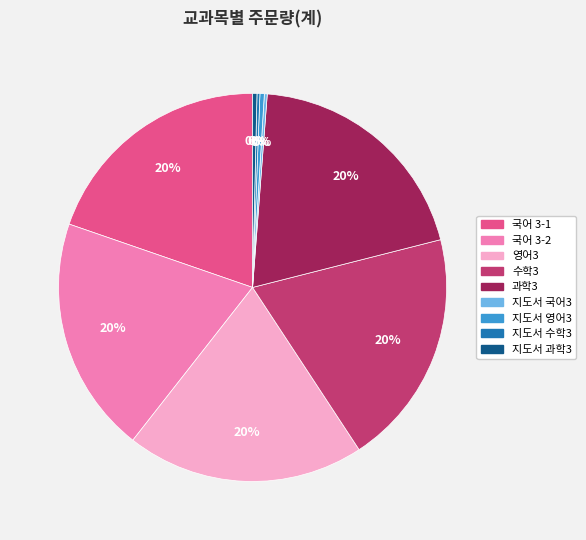

Does any single category account for the majority?

No